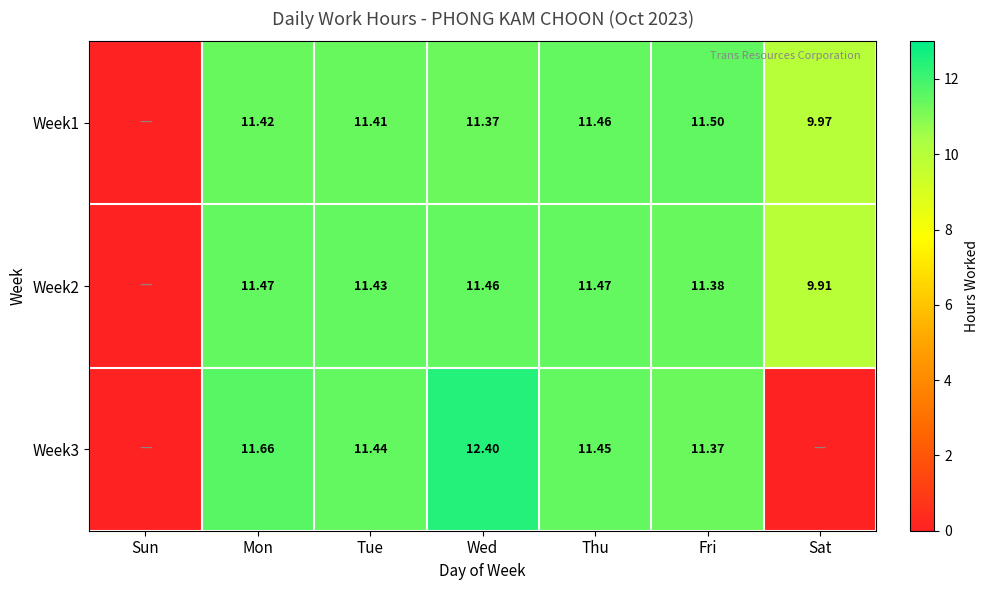

Is the value of Week2 at Fri greater than the value of Week1 at Fri?

No